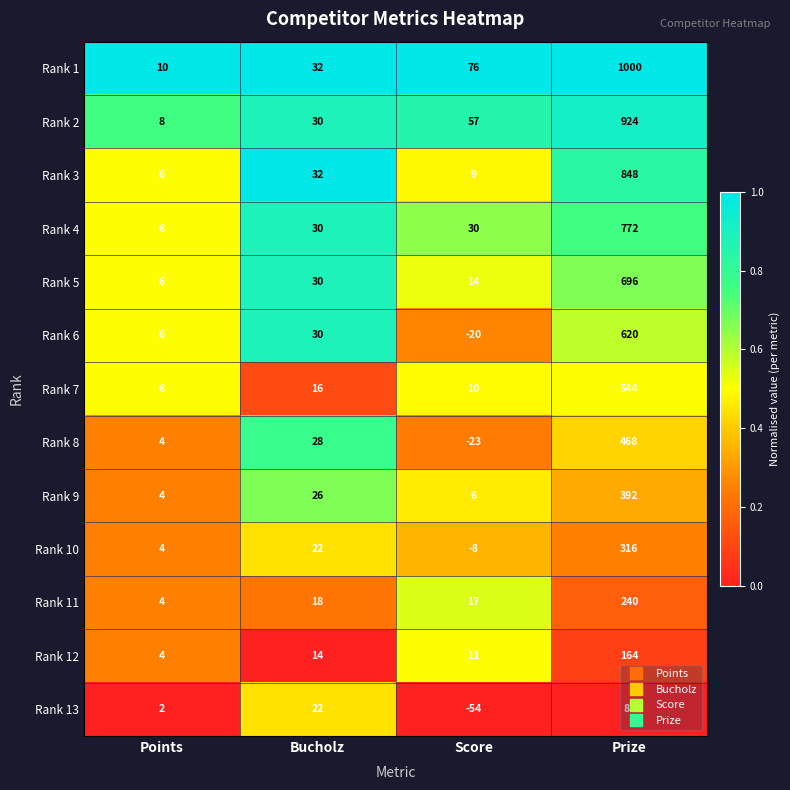

Is it true that Rank 11 equals 1 at Points?

False